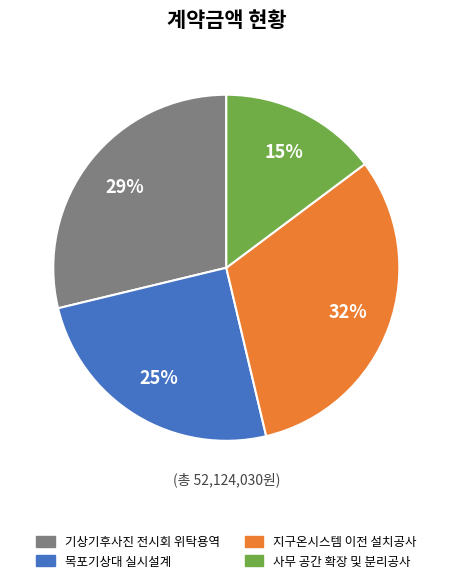

Is there a majority slice in this chart?

No